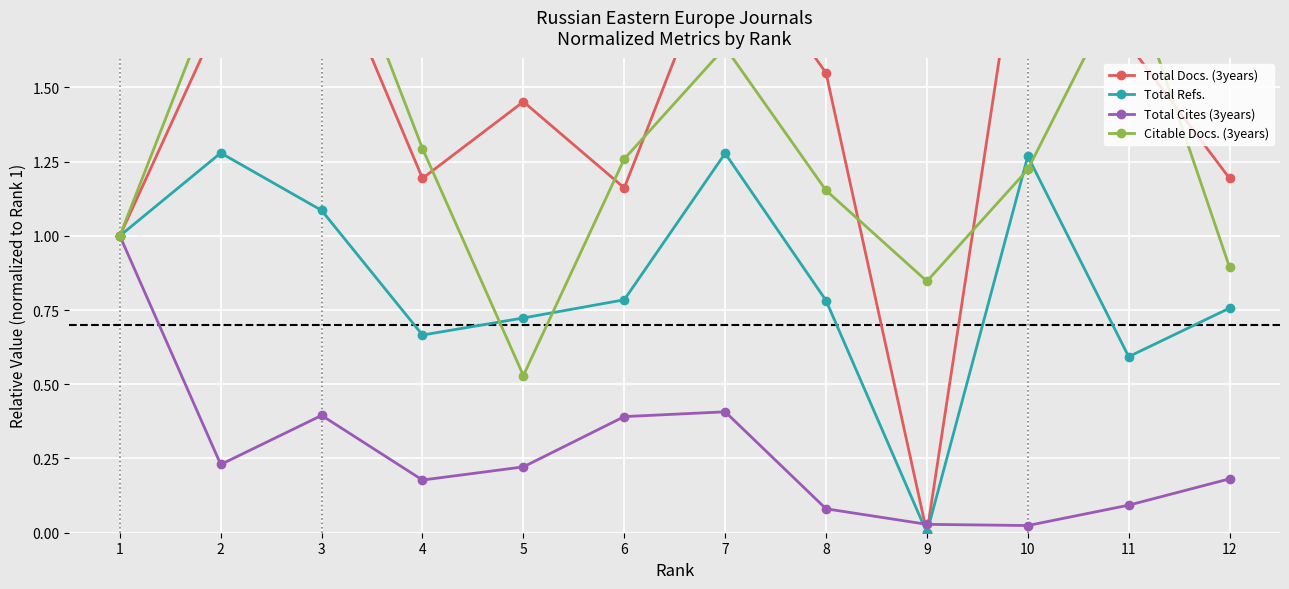

What is the sum of all Total Cites (3years) values?

3.2